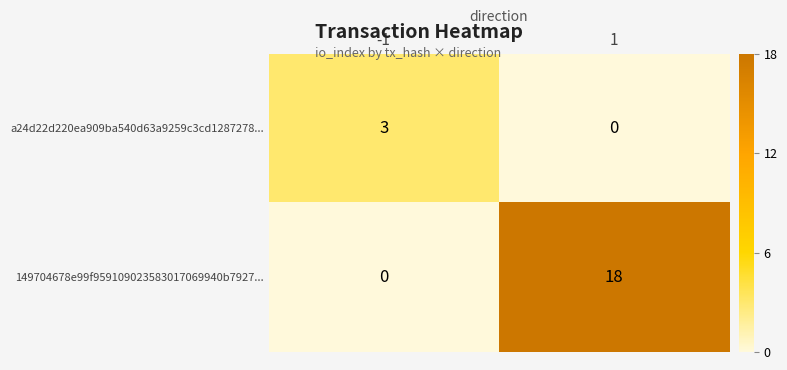

True or false: 149704678e99f959109023583017069940b7927... has a value of 27 at 1.

False